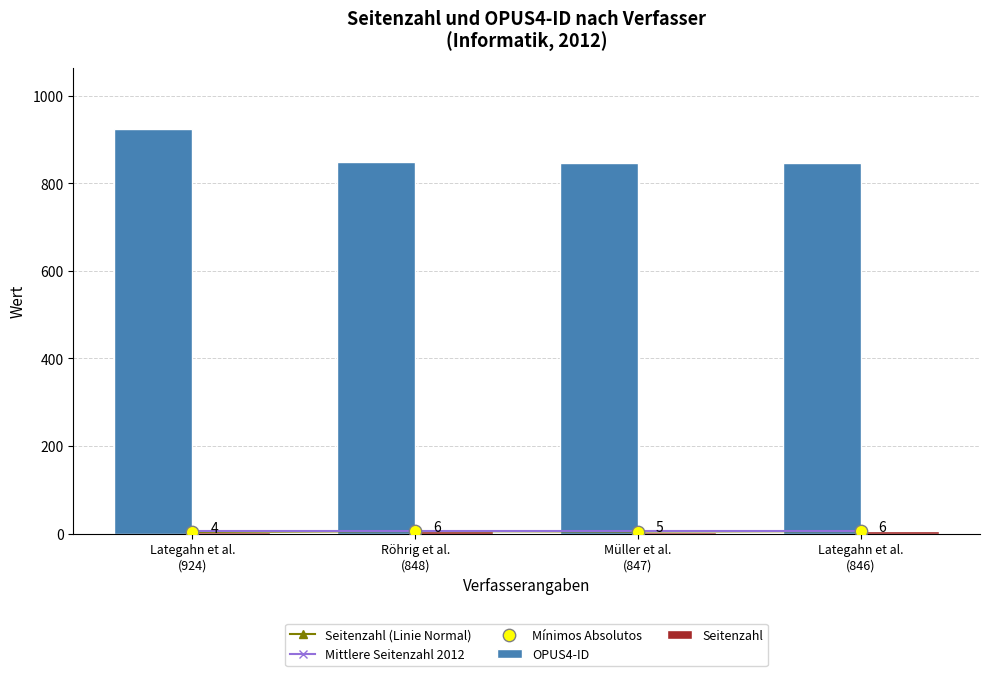

What is the total value across all series at Lategahn et al.
(924)?

941.2